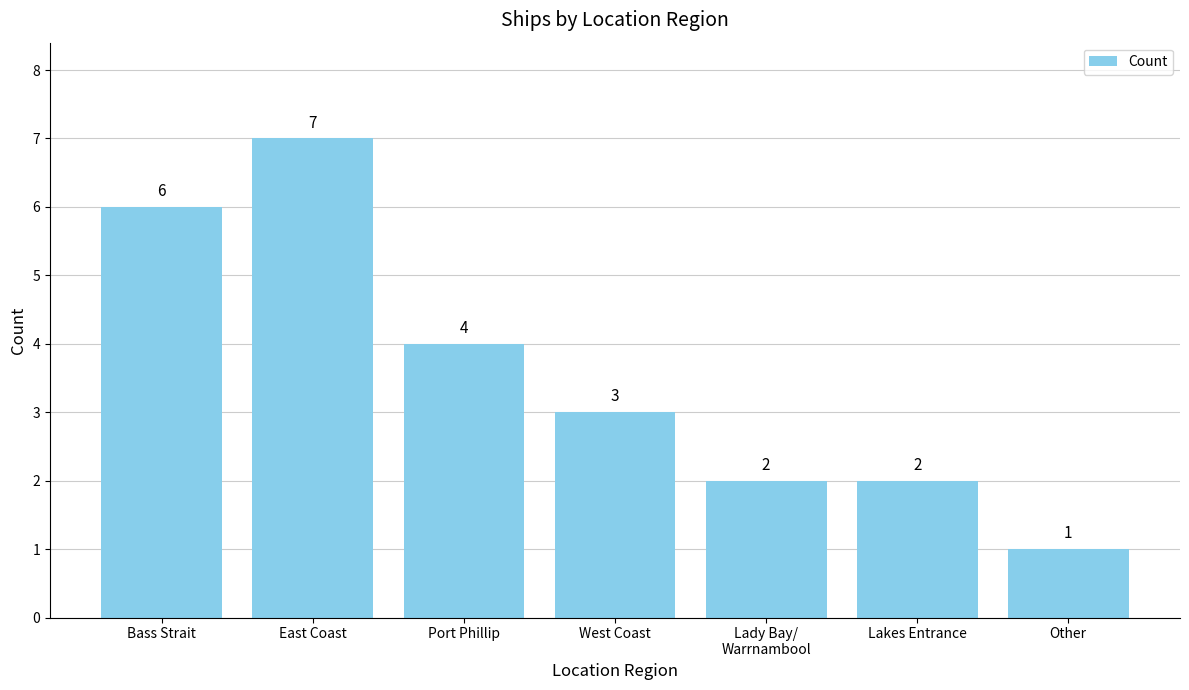

What is the label of the 6th bar from the right?

East Coast